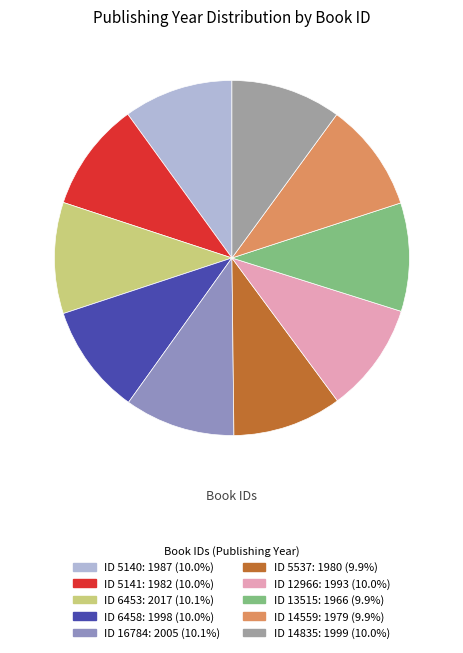

What is the smallest slice in the pie chart?

13515